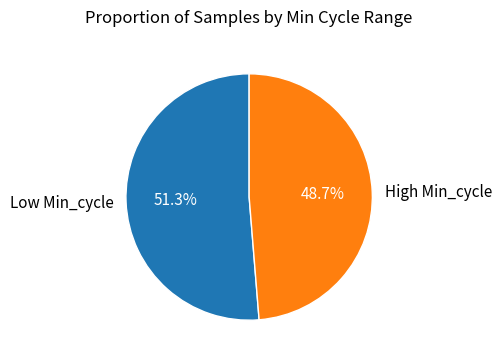

Rank the categories by value from lowest to highest.

High Min_cycle, Low Min_cycle